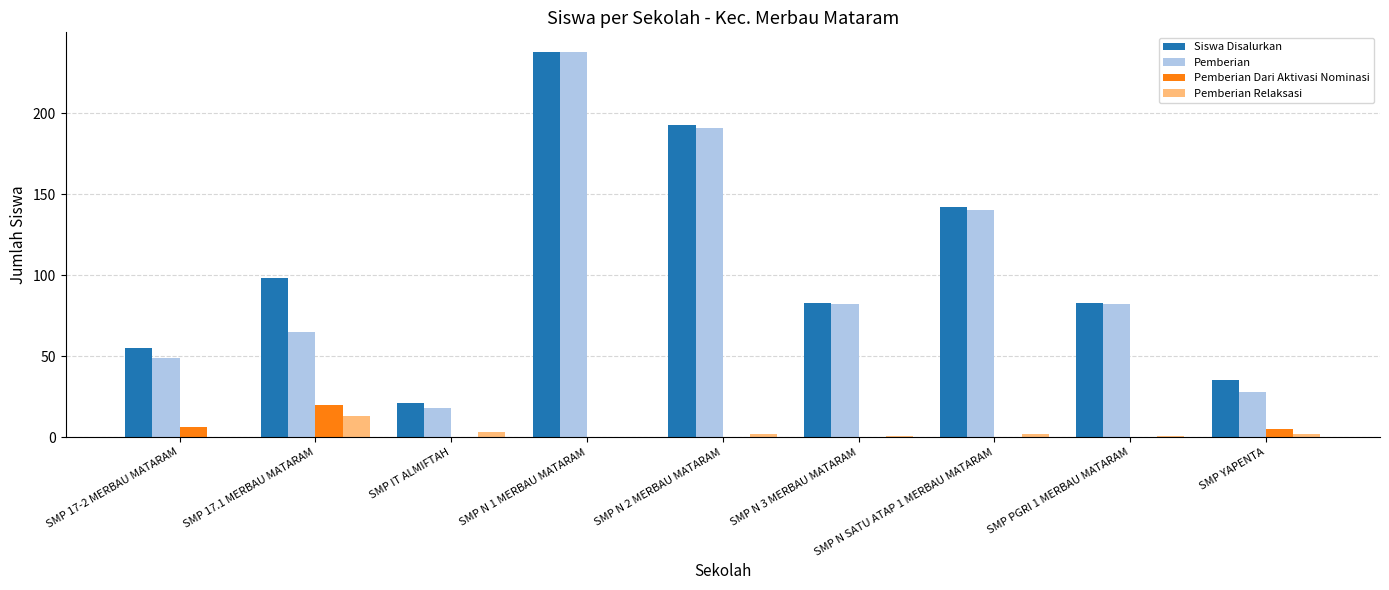

How many series are shown in this chart?

4